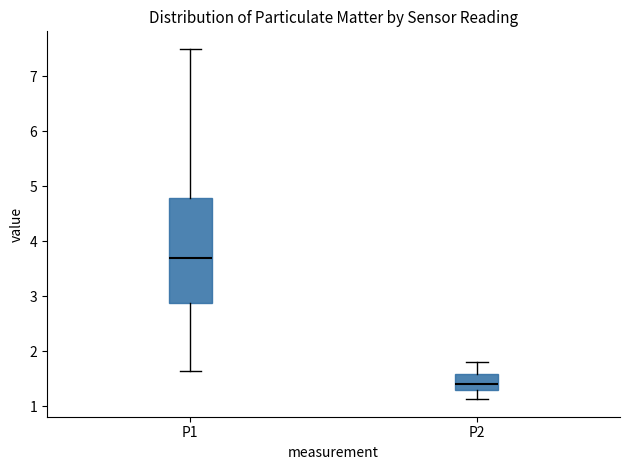

Reading left to right, transcribe this box plot: for each box, give where its median line is, the range the box spans, and where its two whiskers end, as read against the y-axis. The values are not printed on the chart, so give them approximately, as read against the axis.

P1: median 3.7, box 2.9 to 4.8, whiskers 1.7 to 7.5
P2: median 1.4, box 1.3 to 1.6, whiskers 1.1 to 1.8